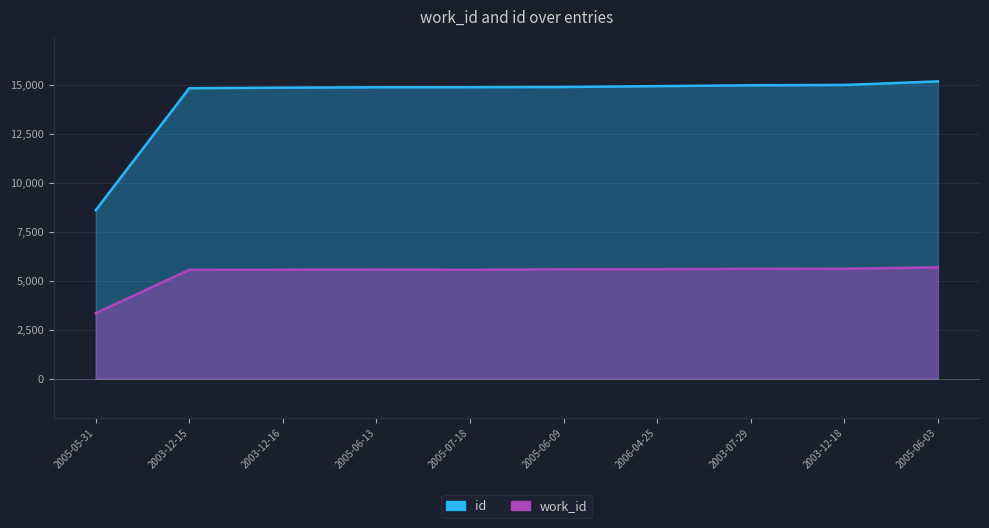

What position from the right is 2003-12-15?

9